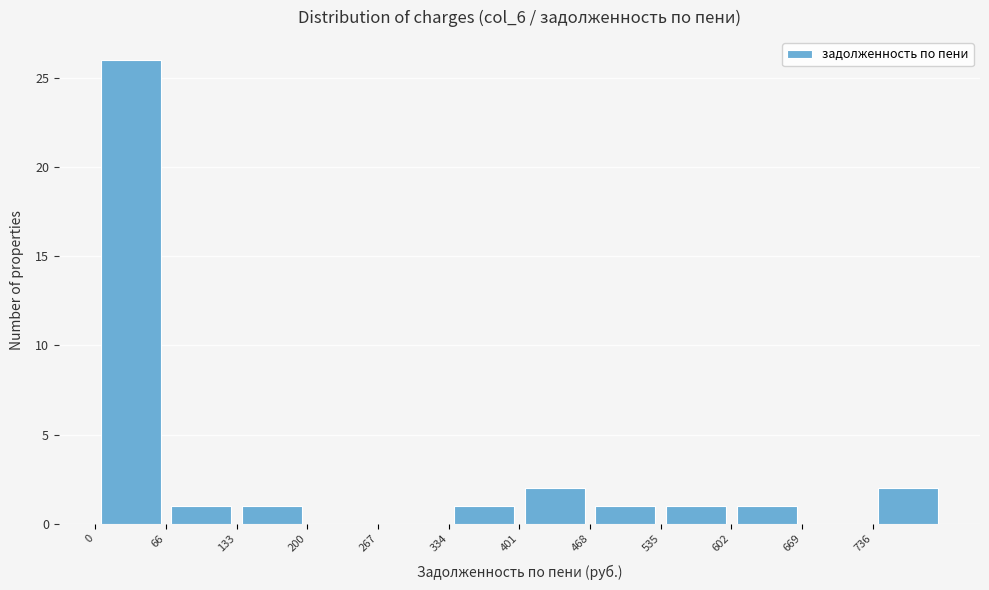

Reading left to right, list every bar in this chart as the range it spans on the x-axis followed by its height. Neither the bar edges nor the heights are printed on the chart, so give them approximately, as read against the axes.

0 to 70: 26
70 to 130: 1
130 to 200: 1
200 to 270: 0
270 to 330: 0
330 to 400: 1
400 to 470: 2
470 to 540: 1
540 to 600: 1
600 to 670: 1
670 to 740: 0
740 to 800: 2